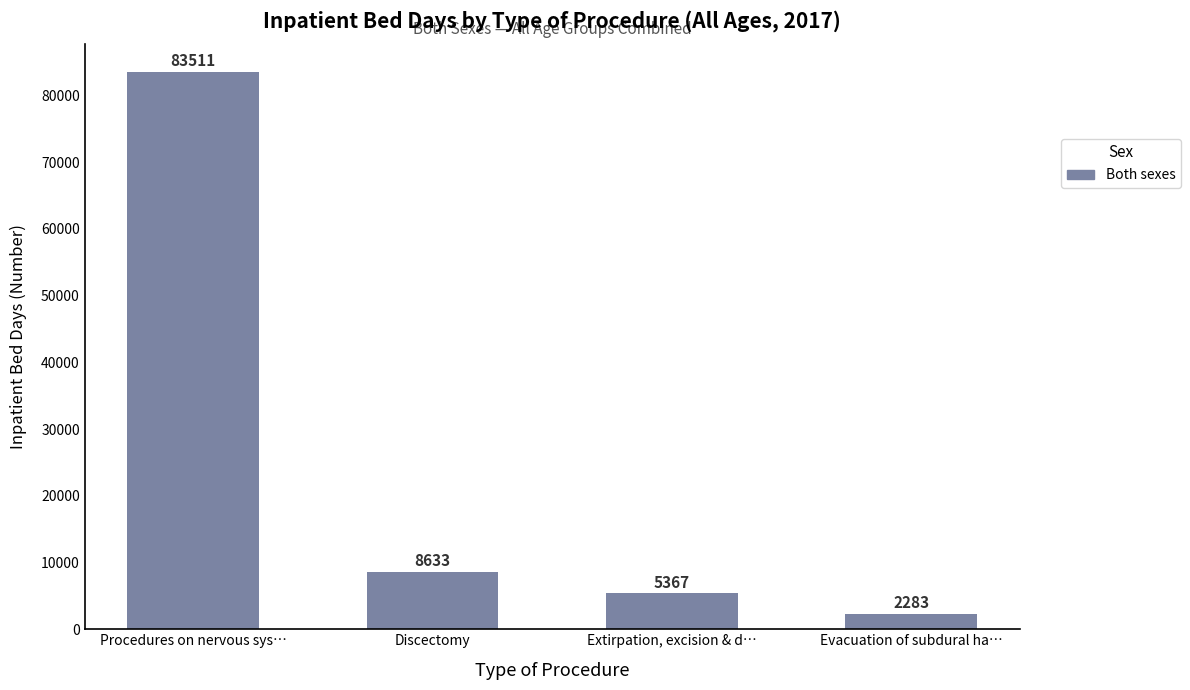

Between Discectomy and Procedures on nervous sys…, which is larger?

Procedures on nervous sys…